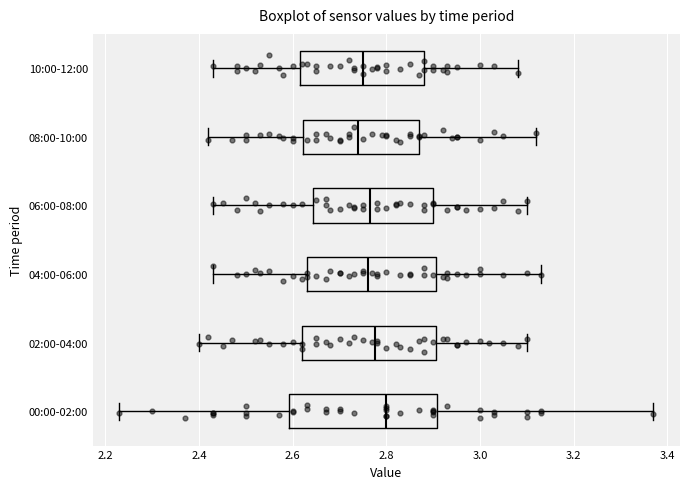

Where is the right edge of the box for 04:00-06:00 on the x-axis? The values are not printed on the chart, so give them approximately, as read against the axis.

2.90